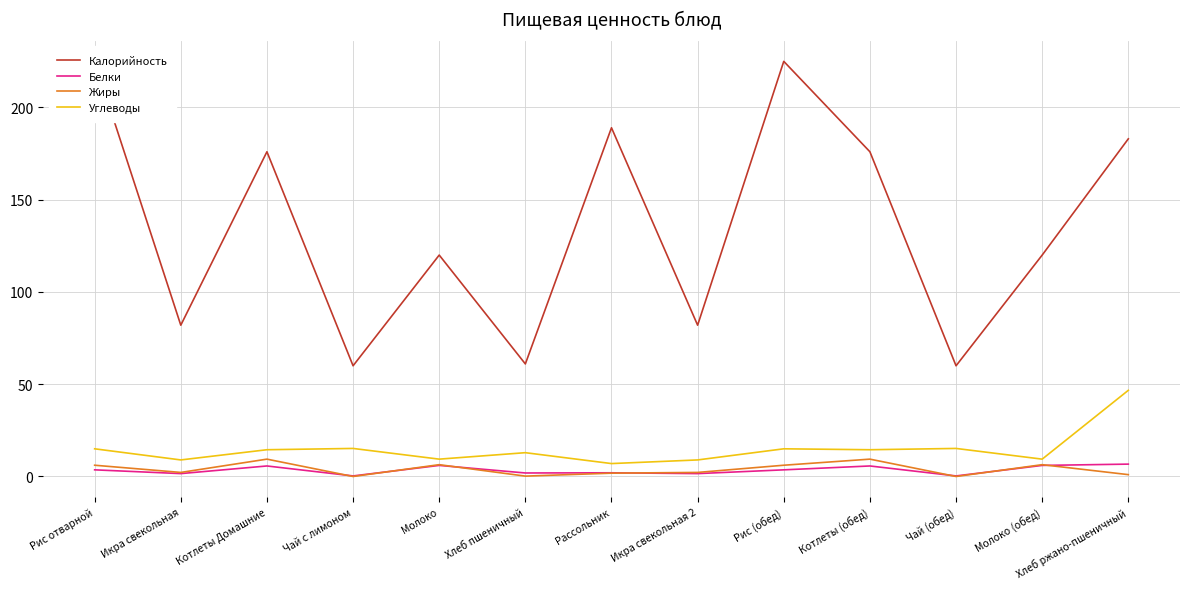

The Белки series shows 1.6 at Икра свекольная. True or false?

True